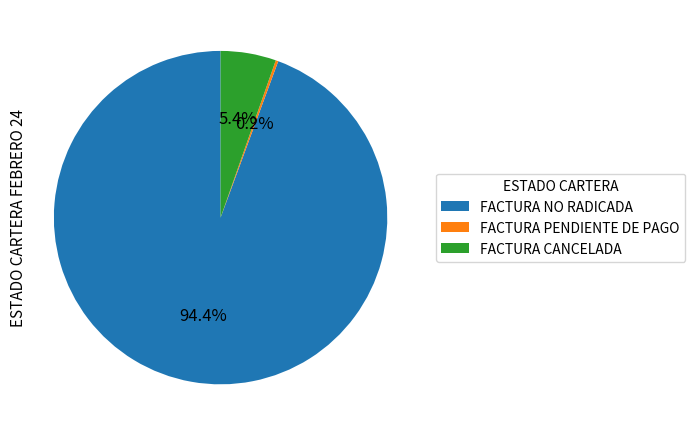

What is the largest slice in the pie chart?

FACTURA NO RADICADA